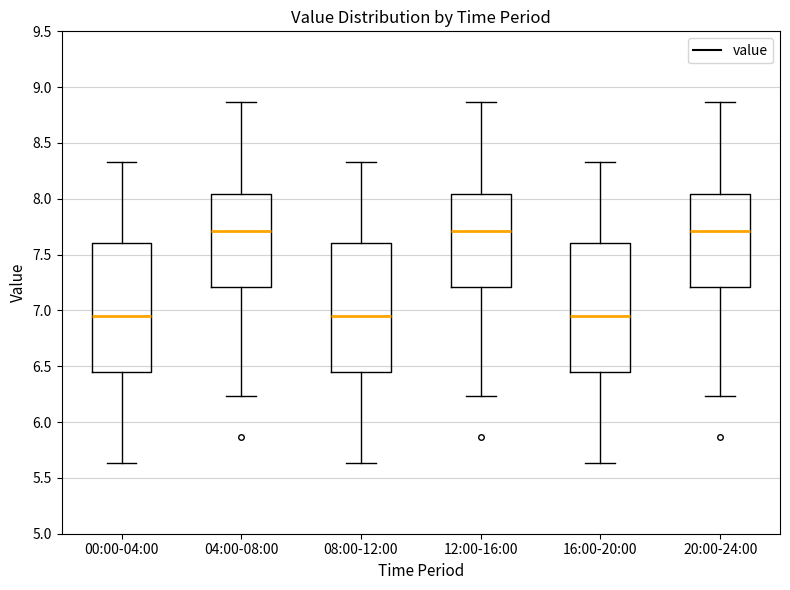

Where is the upper edge of the box for 08:00-12:00 on the y-axis? The values are not printed on the chart, so give them approximately, as read against the axis.

7.60